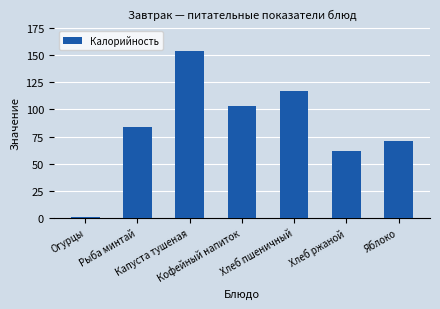

The value at Хлеб ржаной is 89.0. True or false?

False